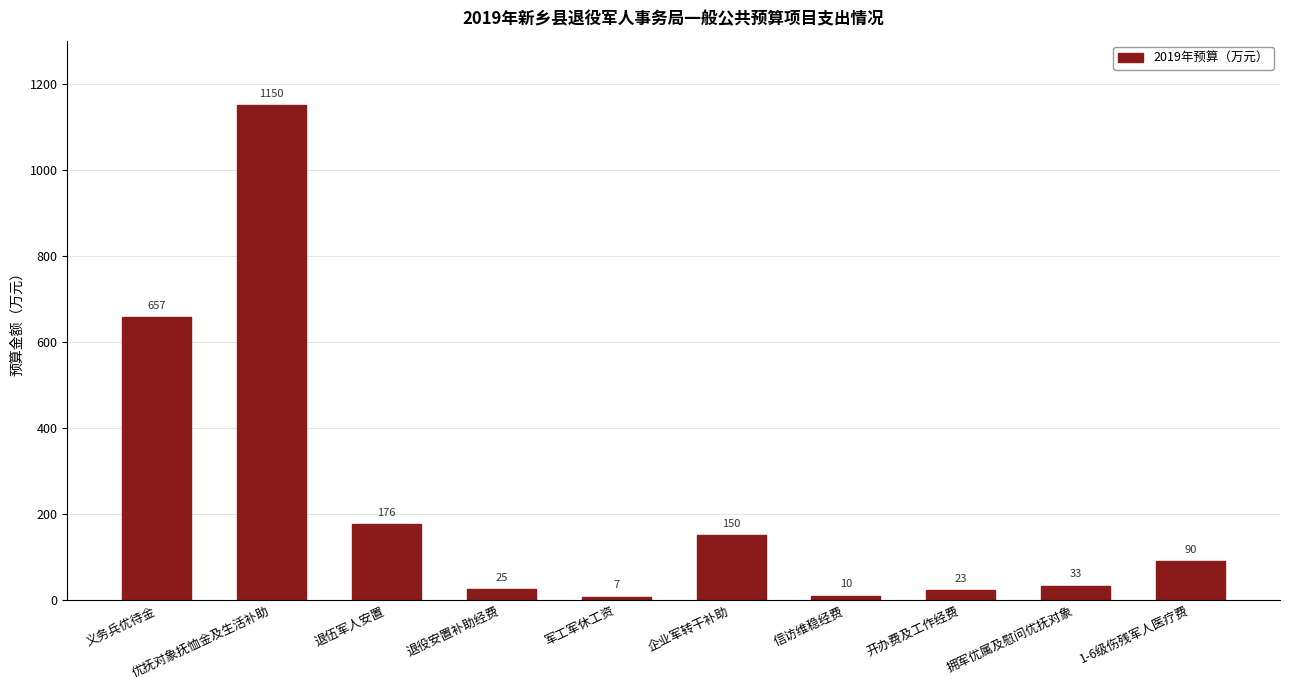

What is the value of the 6th bar from the left?

150